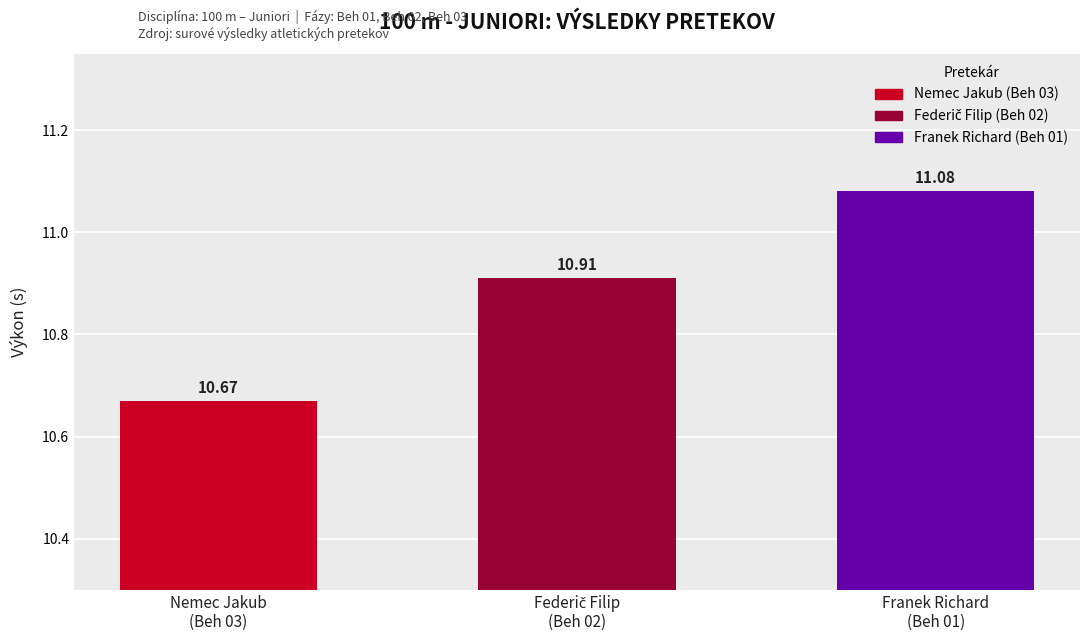

How many bars are there in total?

3